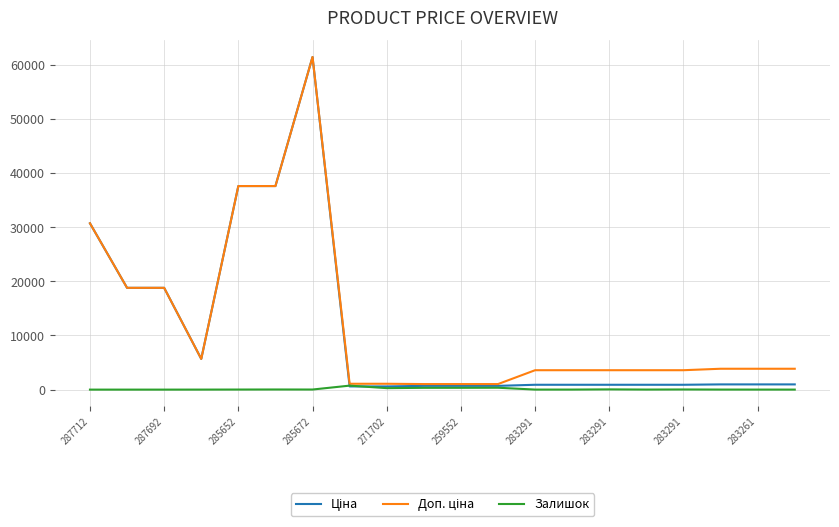

What is the greatest value displayed?

61434.3